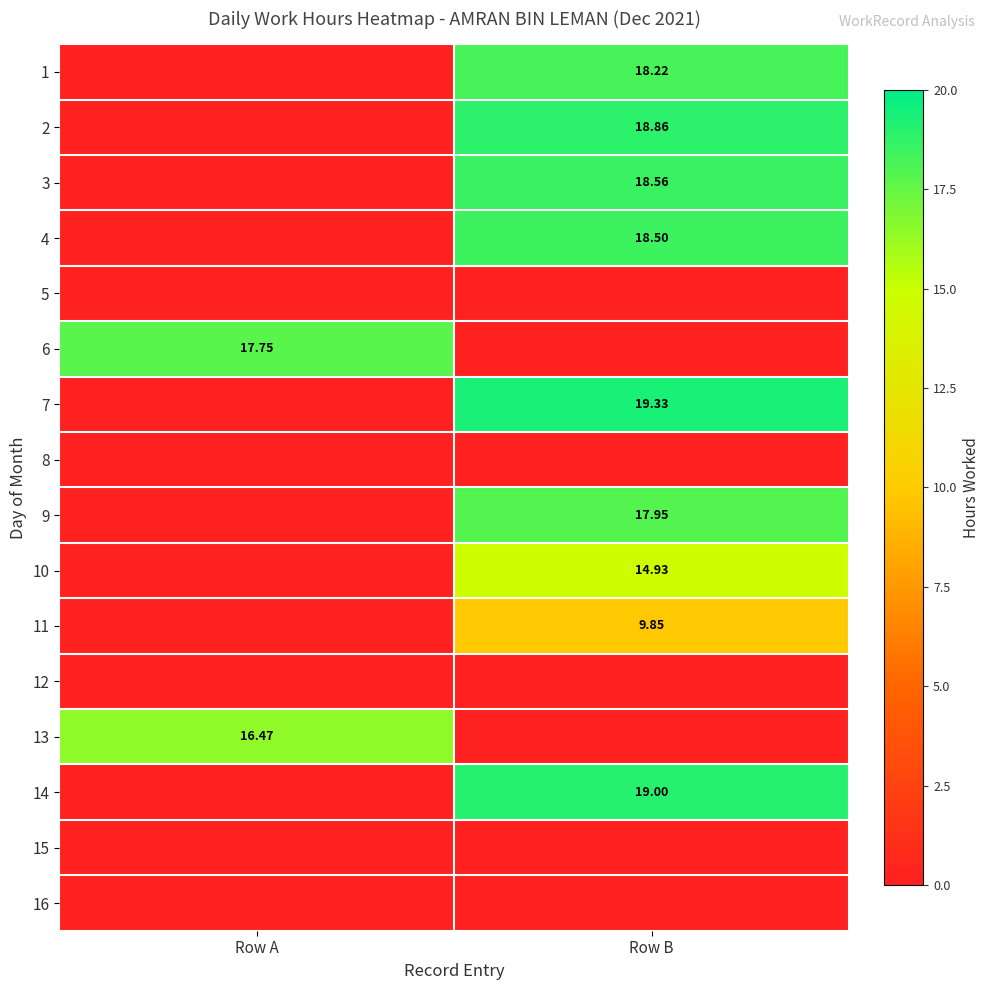

How many data points in 10 are less than 14?

1